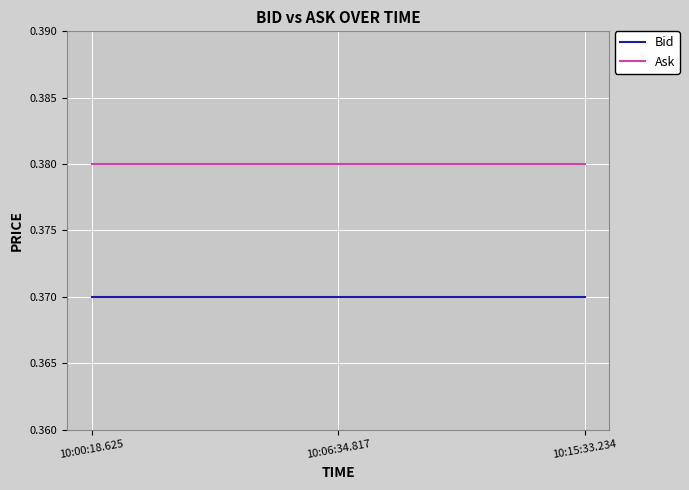

List the series in order of their overall mean, highest first.

Ask, Bid